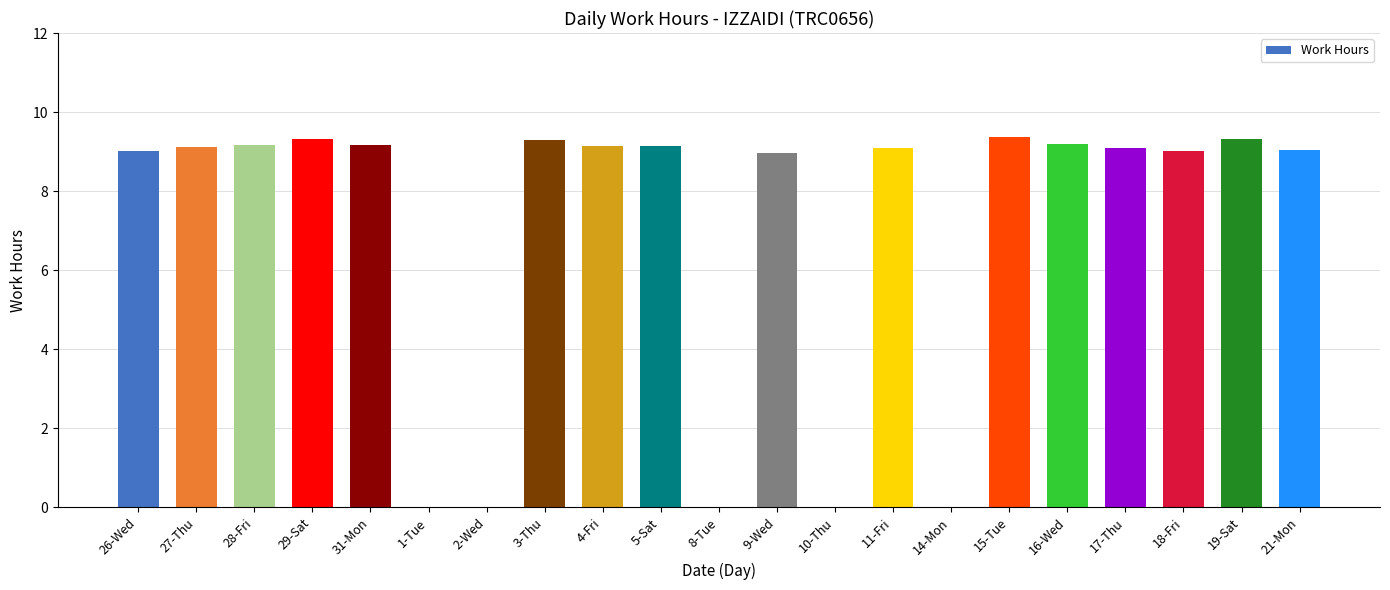

What is the maximum value shown in the chart?

9.4